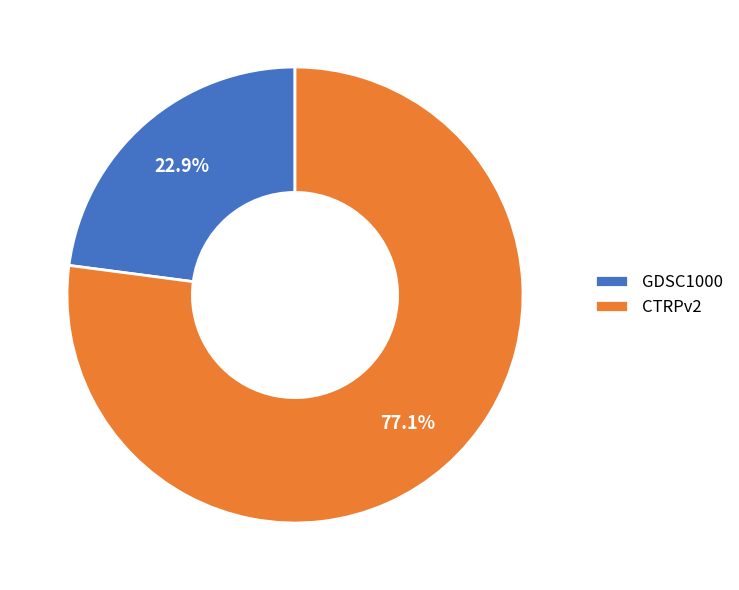

Rank the categories by value from lowest to highest.

GDSC1000, CTRPv2